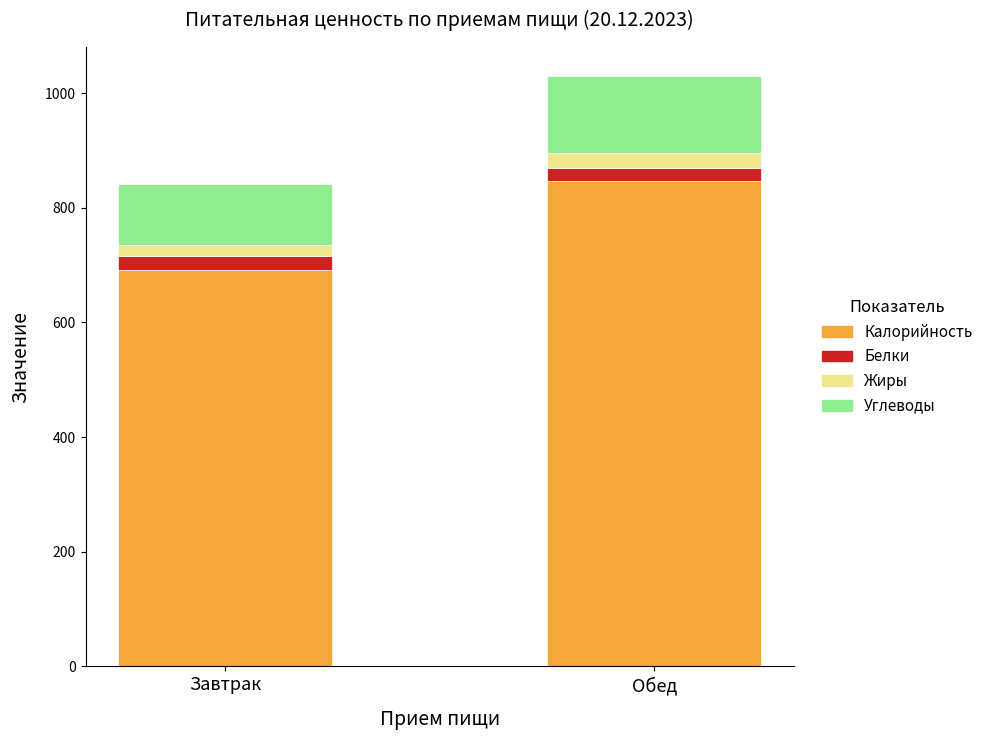

At which category is the sum across all series the highest?

Обед